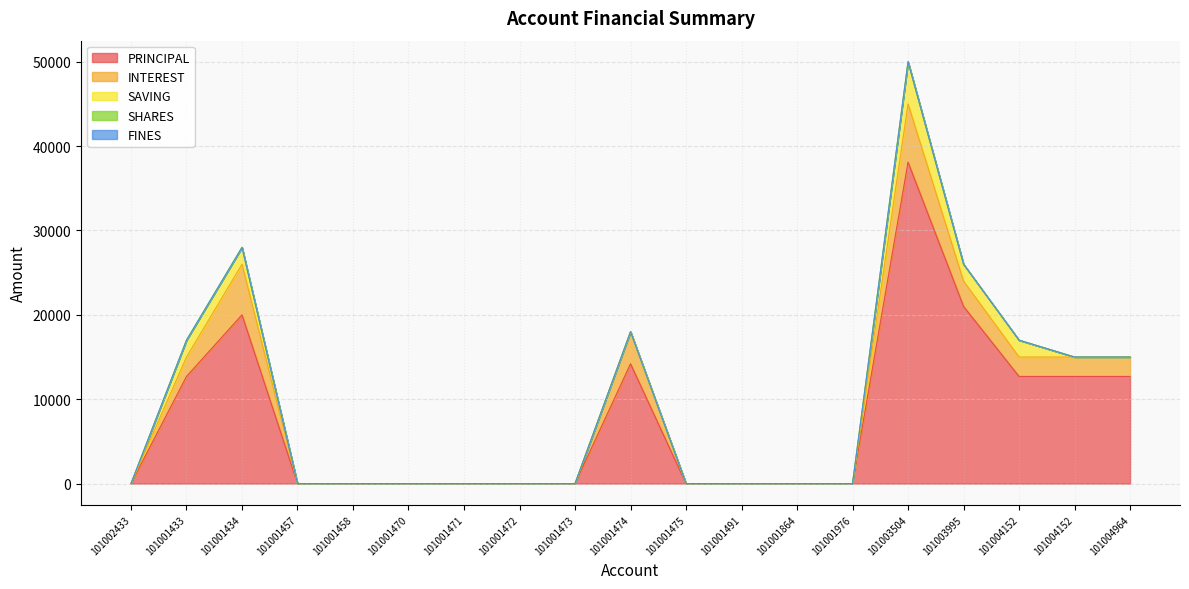

True or false: INTEREST has a value of 804 at 101004152.

False